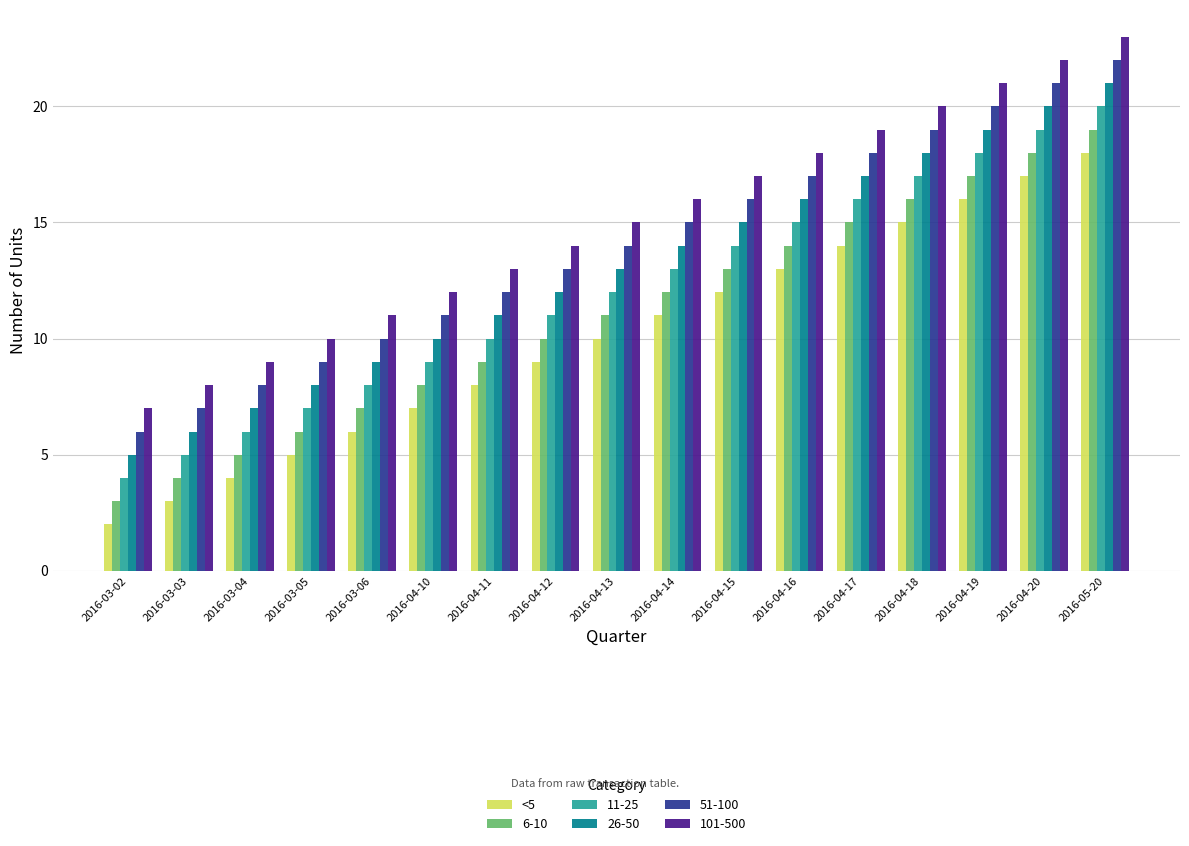

What is the difference between the highest and lowest values at 2016-04-10?

5